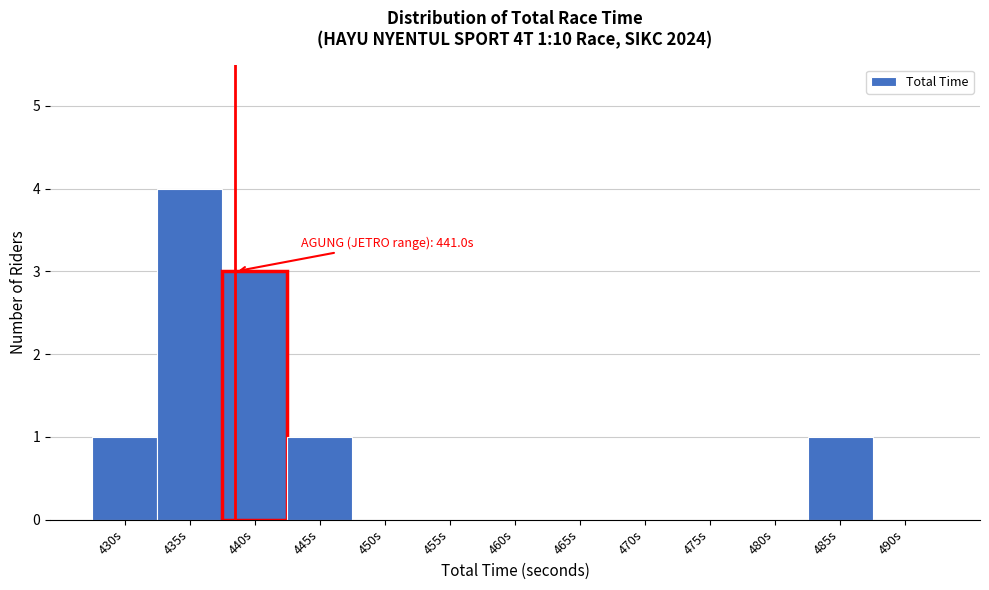

Reading right to left, extract all data points from this chart.

490s=0	485s=1	480s=0	475s=0	470s=0	465s=0	460s=0	455s=0	450s=0	445s=1	440s=3	435s=4	430s=1